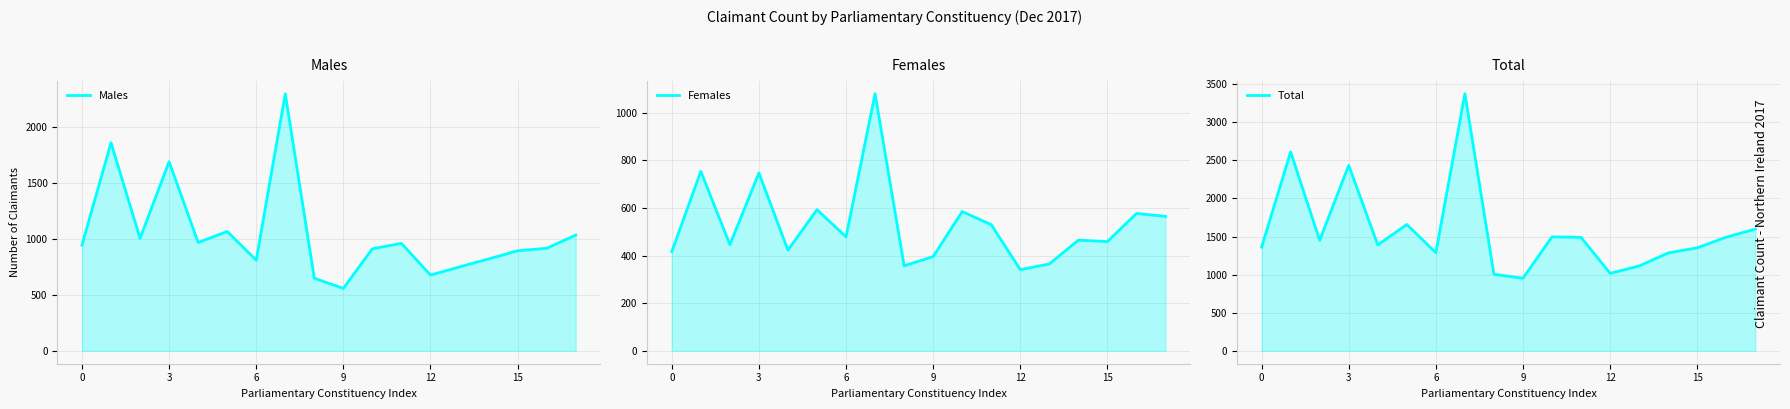

How many interior local valleys does the Total series have?

5